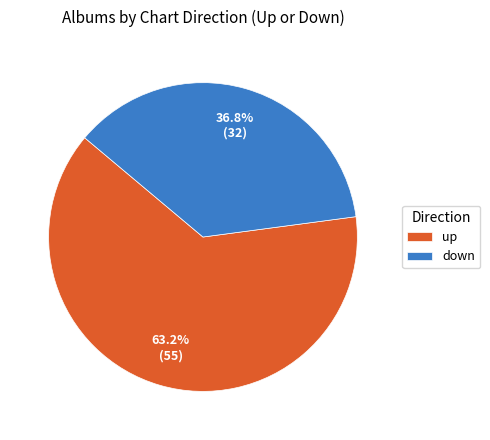

Which category has the smallest portion of the pie?

down